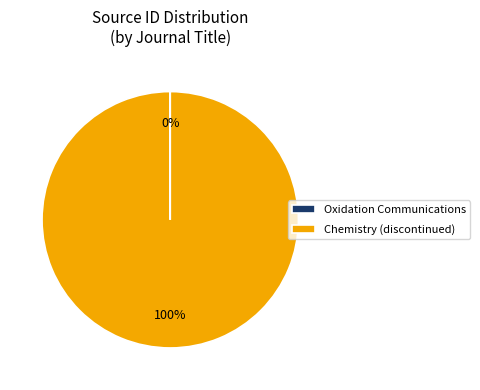

Which slice is the largest?

Chemistry (discontinued)